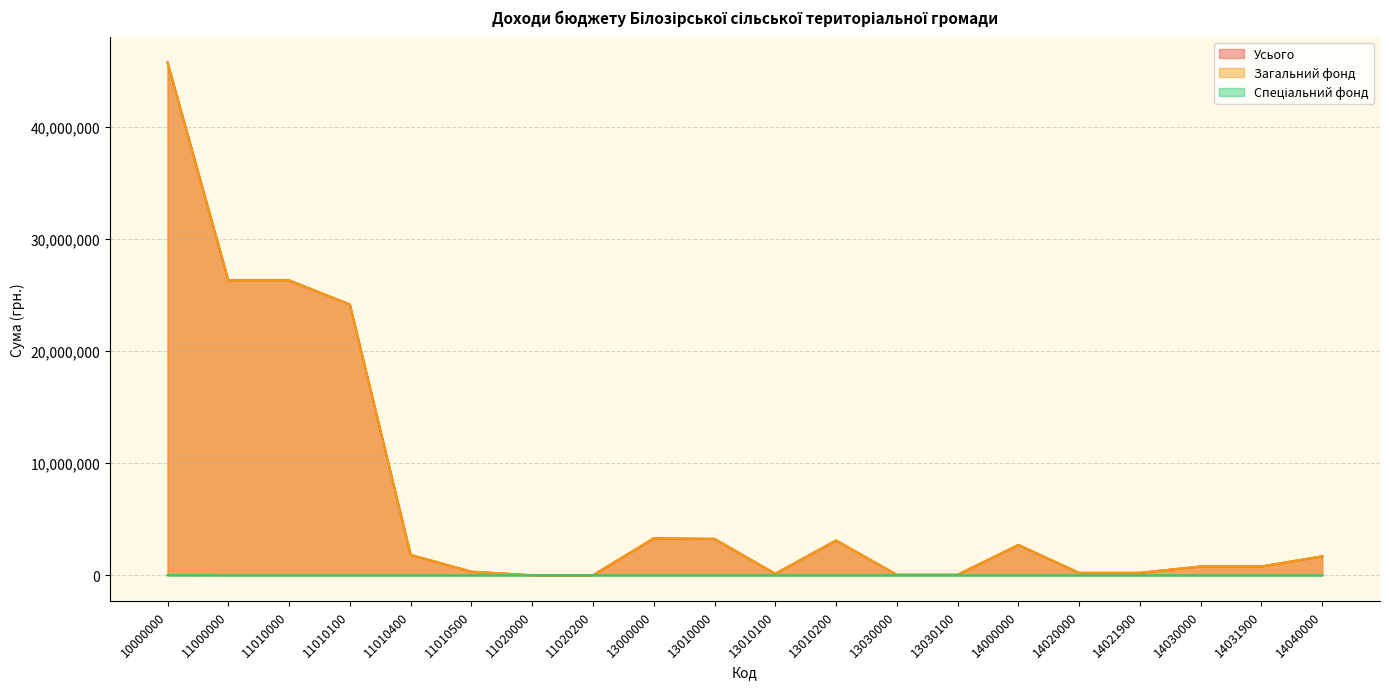

Which series has the largest total across all categories?

Усього